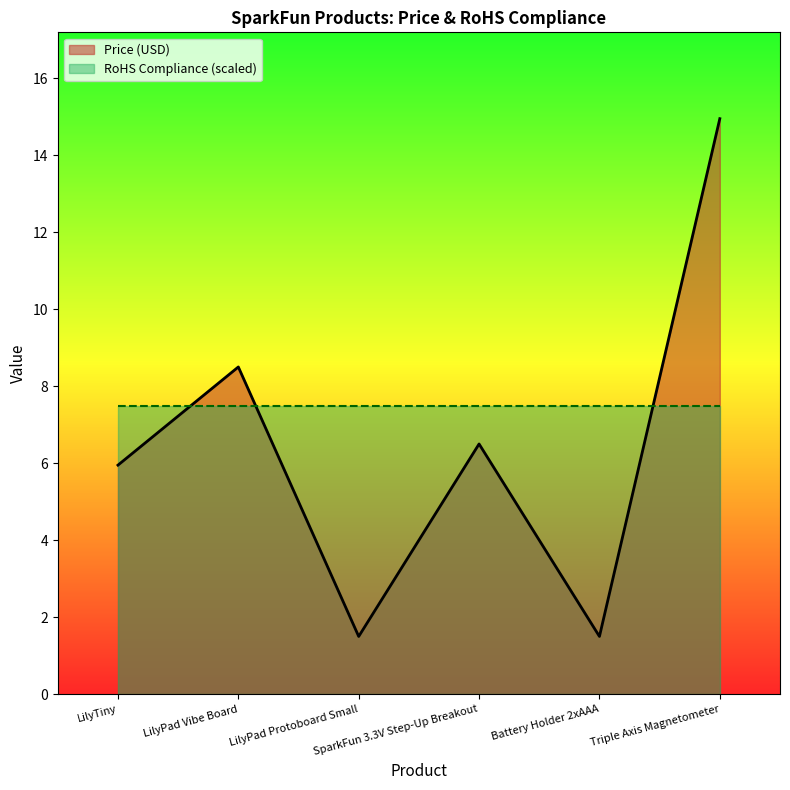

The chart shows a value of 4.7 at LilyPad Vibe Board. True or false?

False